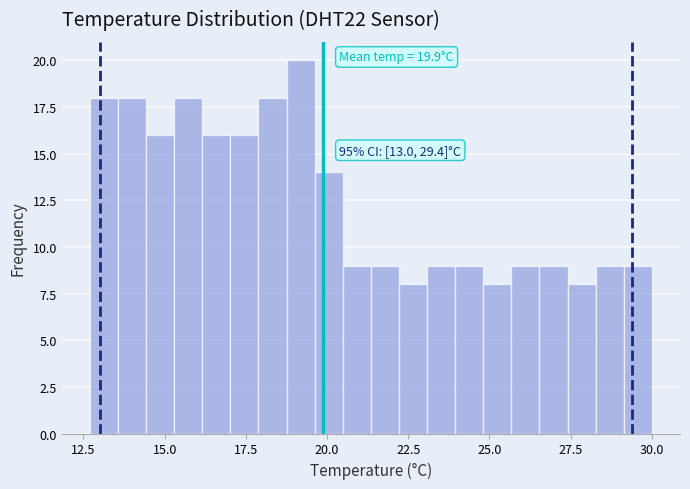

Read against the x-axis, roughly where is the centre of the tallest bar?

19.0